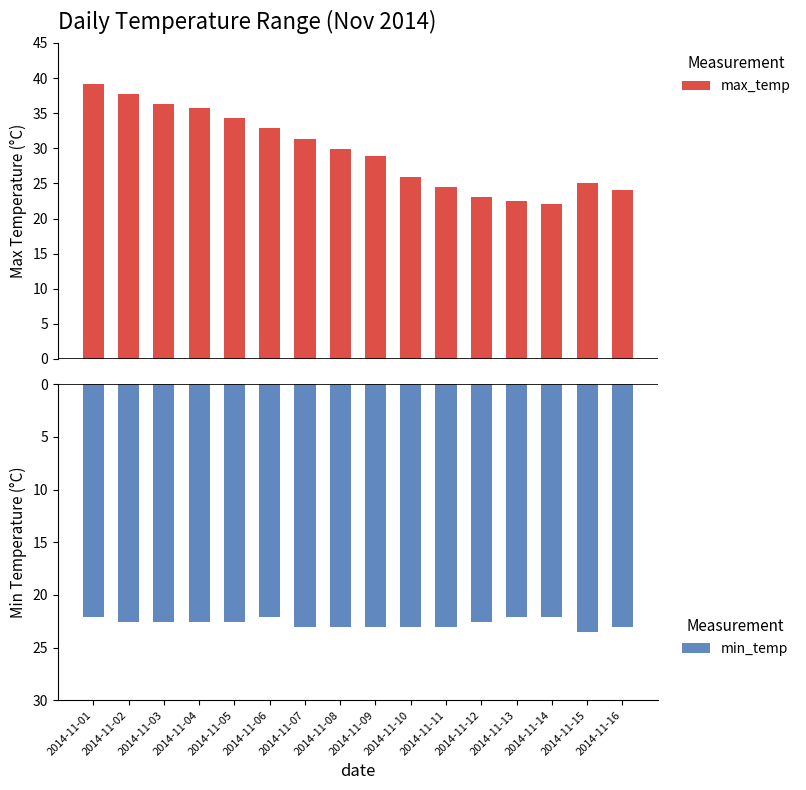

What is the difference between the maximum and minimum values in the min_temp series?

1.5